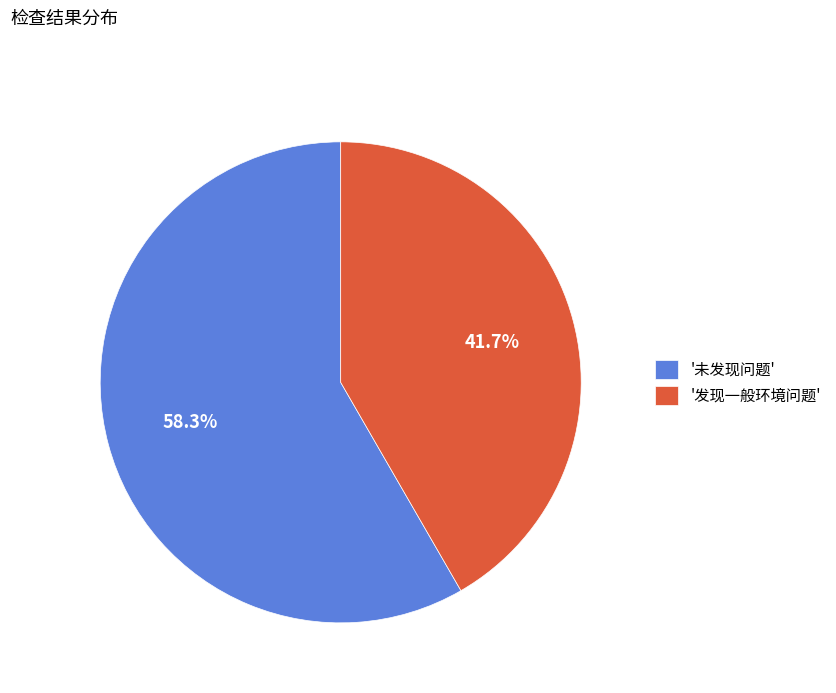

Is '未发现问题' the majority of the pie?

Yes